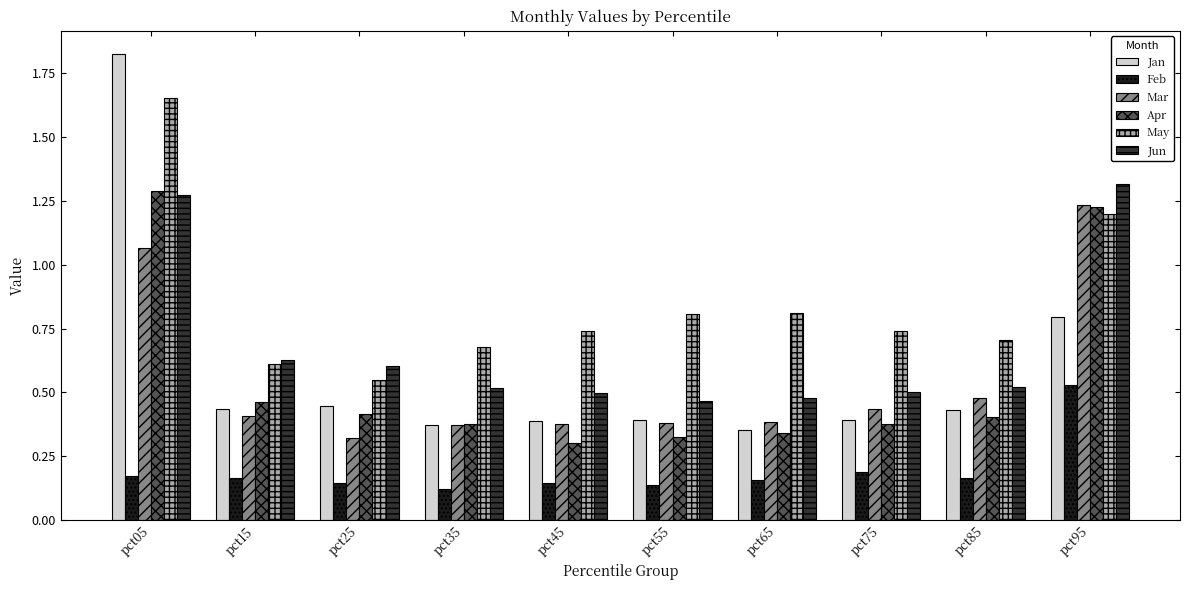

Which series has the largest range (max minus min)?

Jan